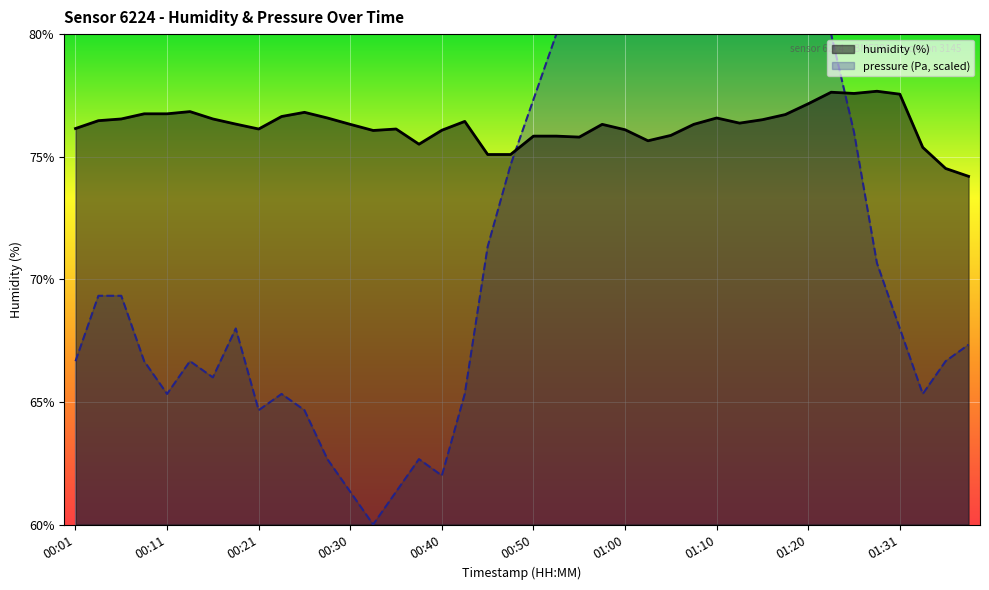

What is the minimum value shown in the chart?

60.0